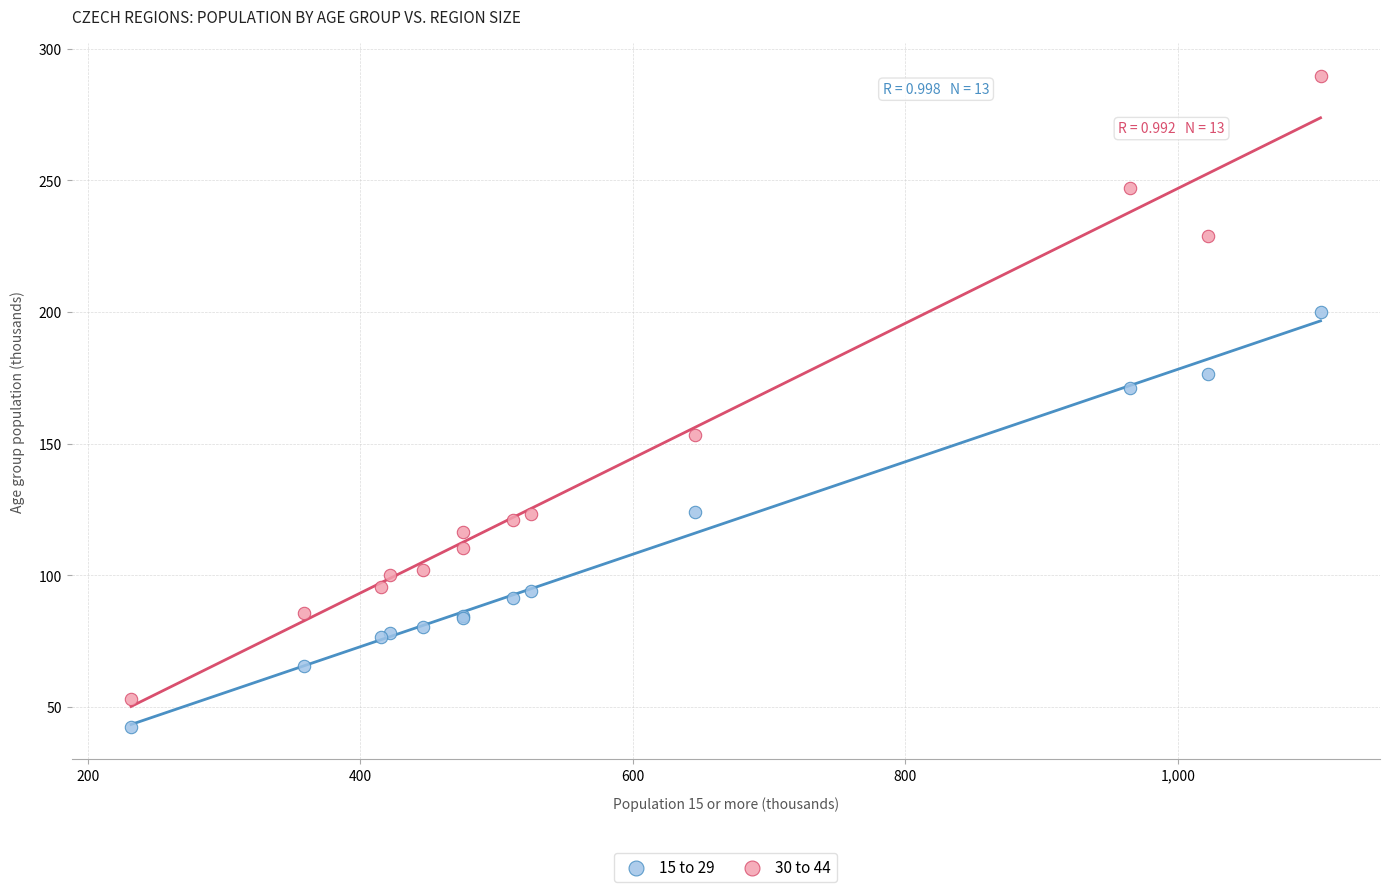

What are all the series names shown in the legend?

15 to 29, 30 to 44